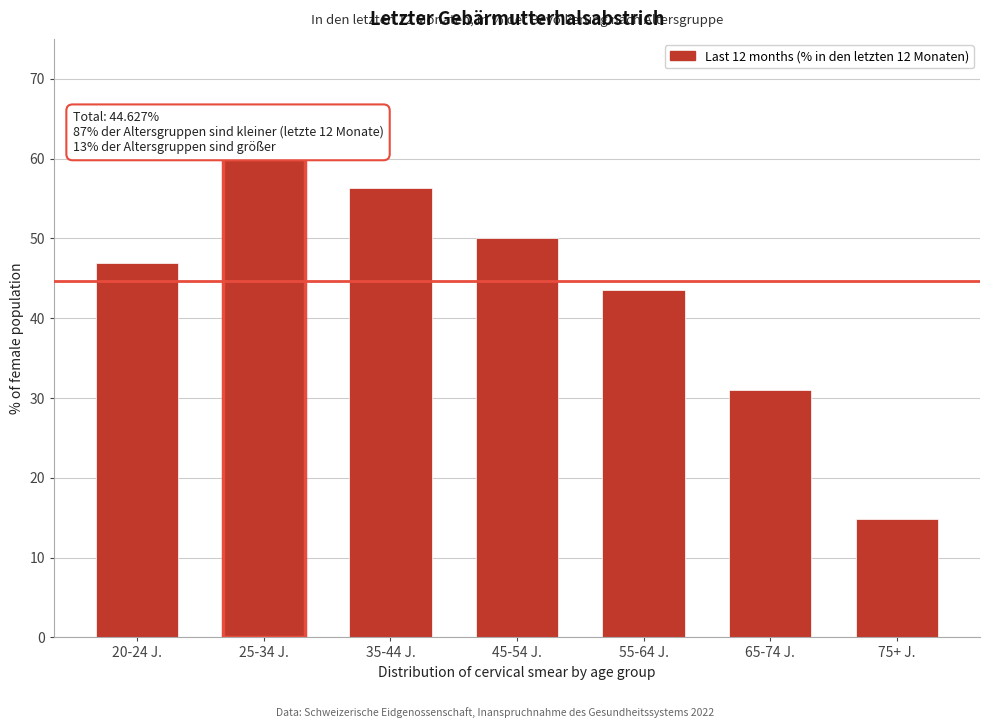

Reading left to right, list all the values displayed in this chart.

20-24 J.=46.9	25-34 J.=60.0	35-44 J.=56.3	45-54 J.=50.1	55-64 J.=43.5	65-74 J.=31.0	75+ J.=14.8